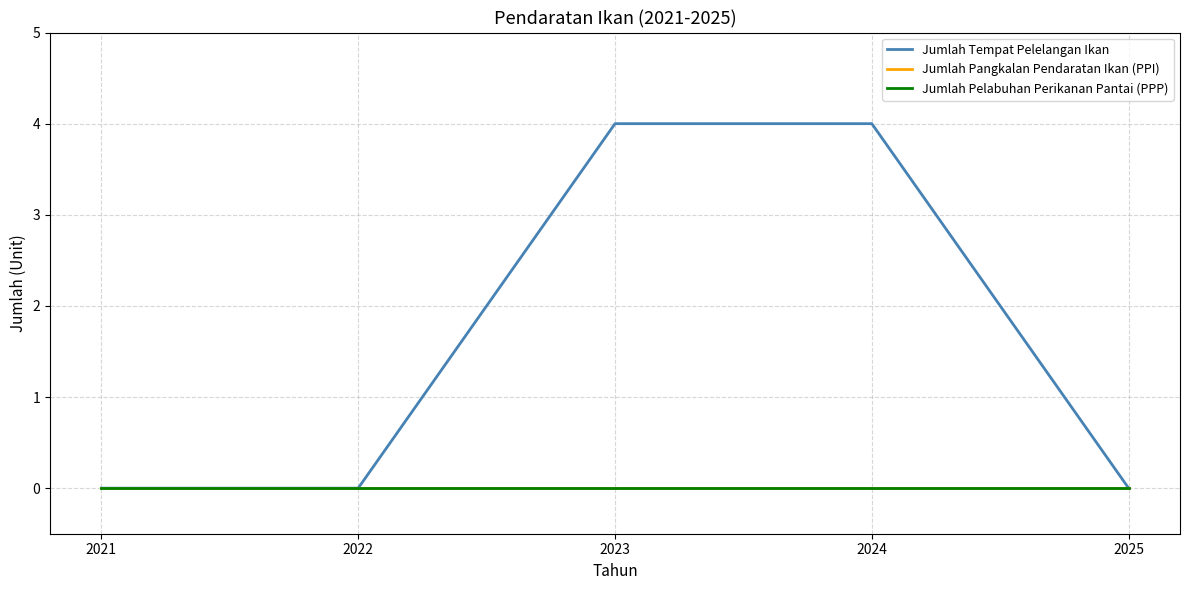

True or false: Jumlah Tempat Pelelangan Ikan and Jumlah Pelabuhan Perikanan Pantai (PPP) cross at least once.

False